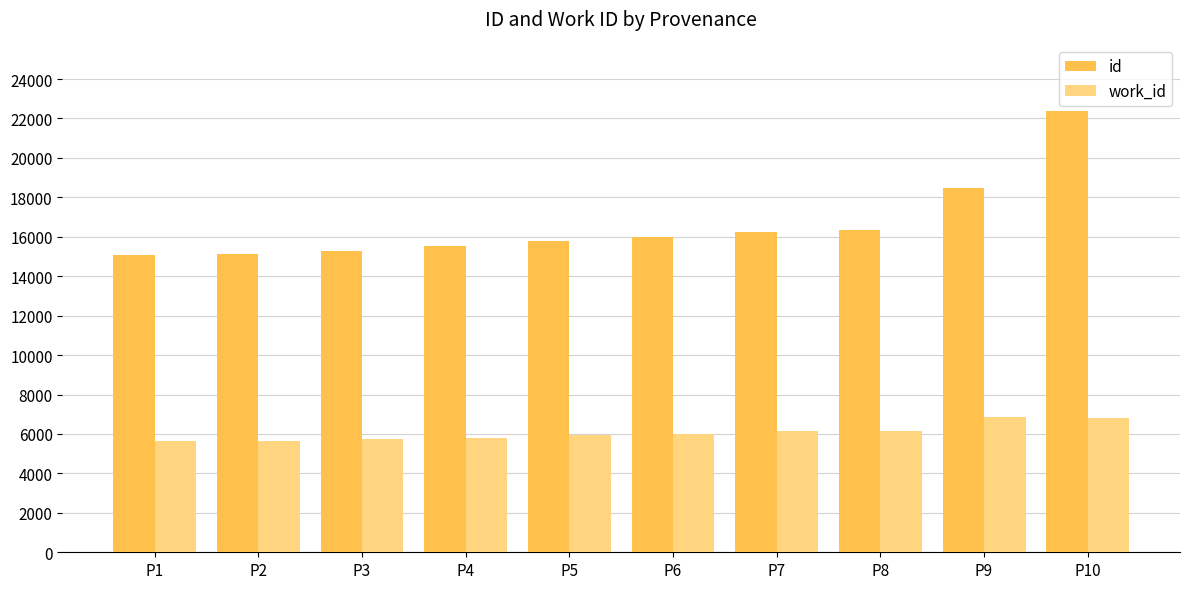

Which category has the highest value across all series?

P10